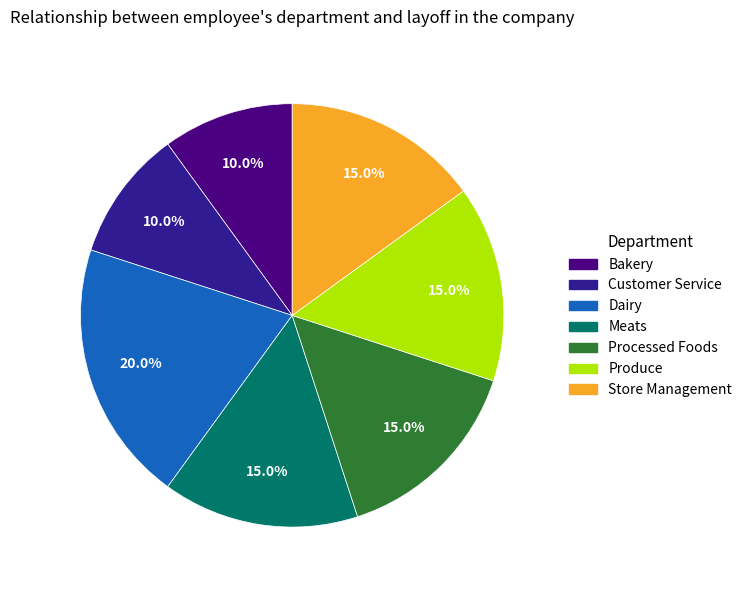

Count the number of slices in the pie.

7